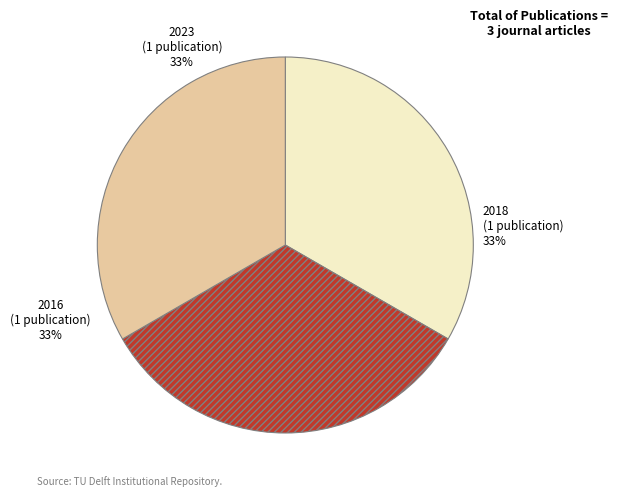

The 2023 slice represents 33% of the pie. True or false?

True